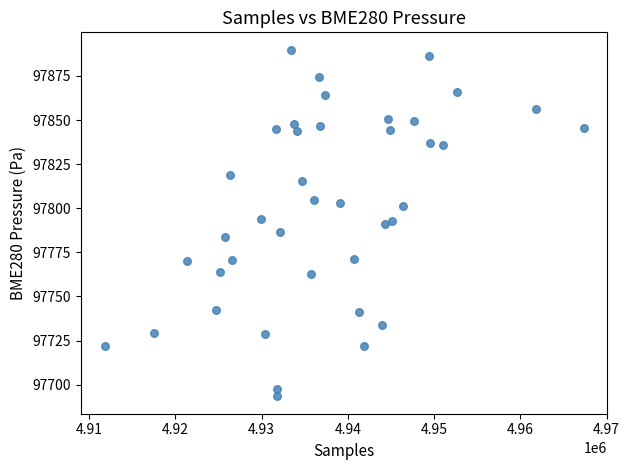

What is the range of Y values (max minus min)?

196.5